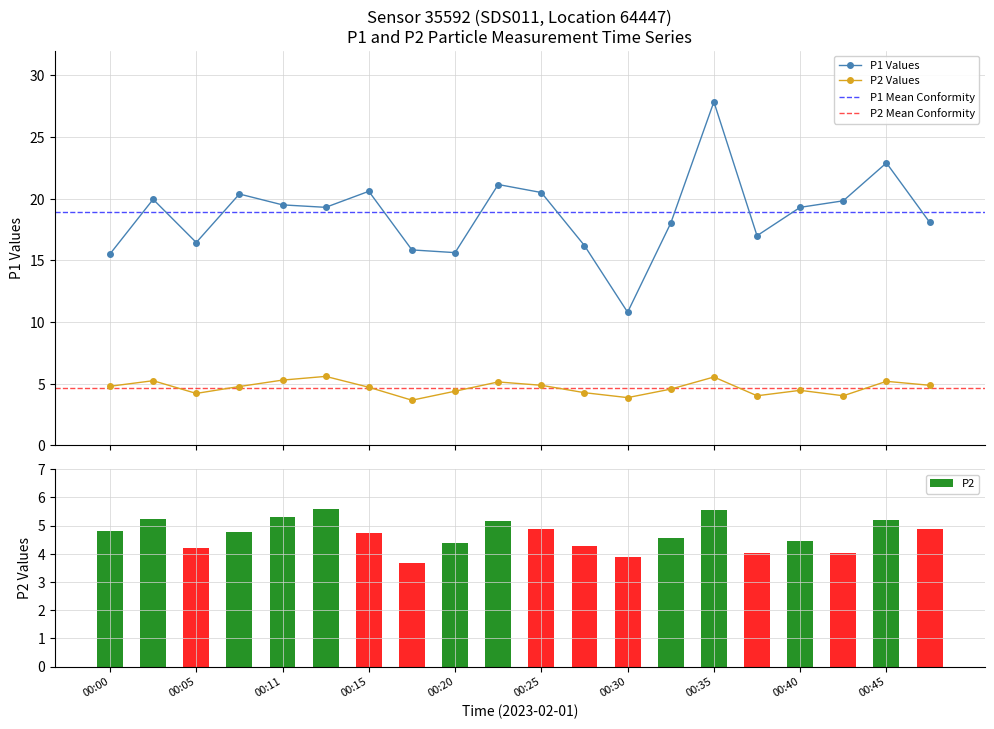

Which series has the largest range (max minus min)?

P1